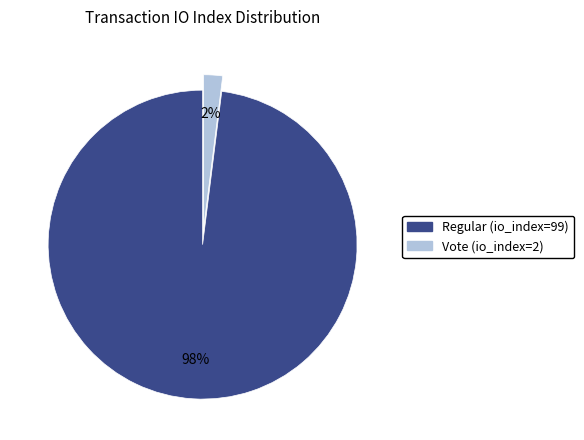

The Vote (io_index=2) slice represents 15% of the pie. True or false?

False